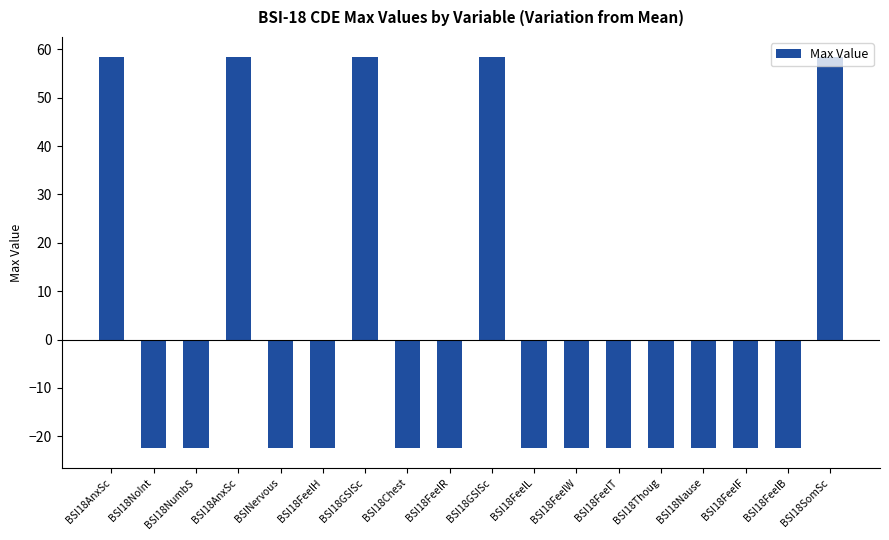

What is the label of the 9th bar from the left?

BSI18FeelR